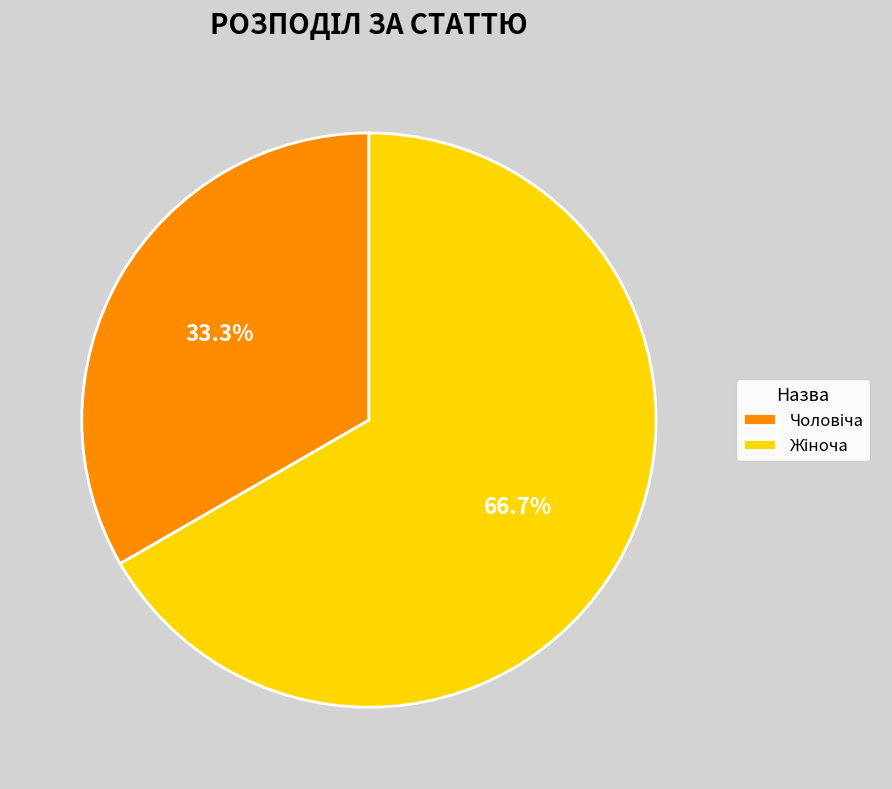

How many segments does this pie chart have?

2